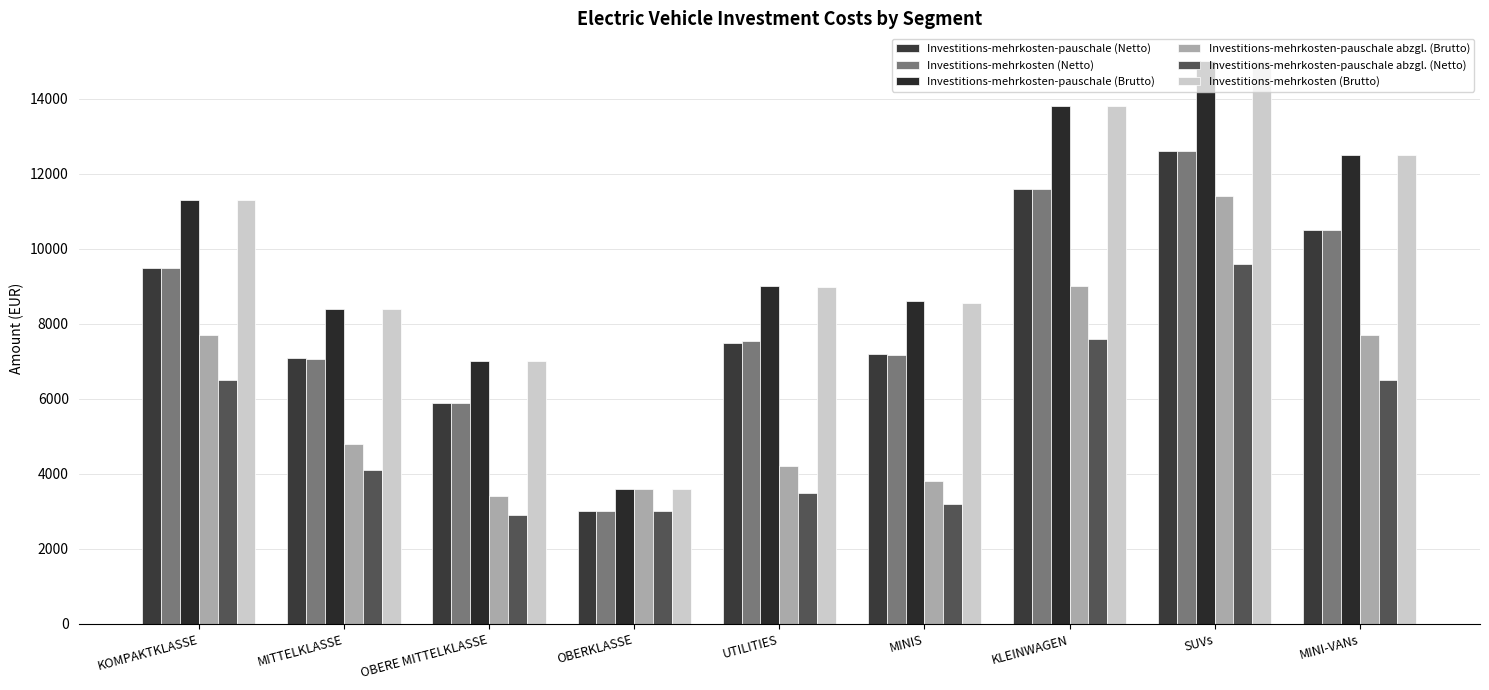

At KLEINWAGEN, list the series in order from smallest to largest.

Investitions-mehrkosten-pauschale abzgl. (Netto), Investitions-mehrkosten-pauschale abzgl. (Brutto), Investitions-mehrkosten (Netto), Investitions-mehrkosten-pauschale (Netto), Investitions-mehrkosten-pauschale (Brutto), Investitions-mehrkosten (Brutto)